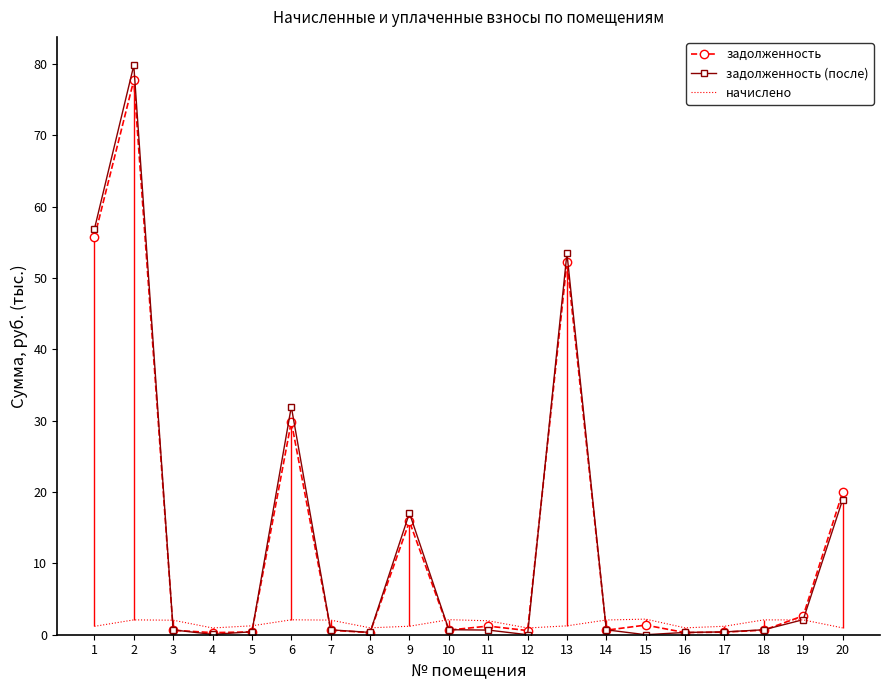

What is the total value across all series at 18?

3.4